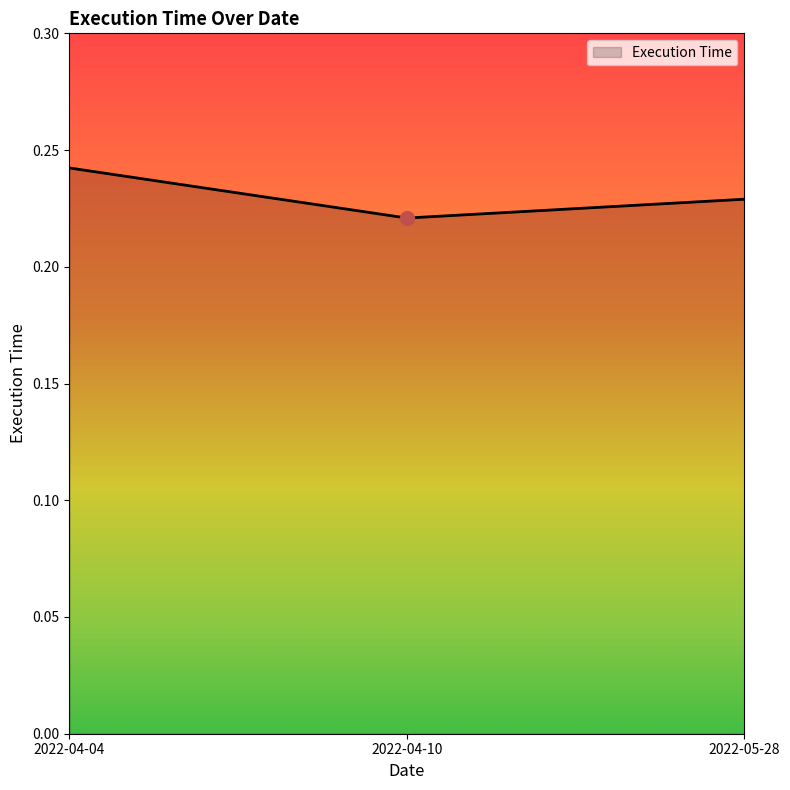

What position from the left is 2022-05-28?

3